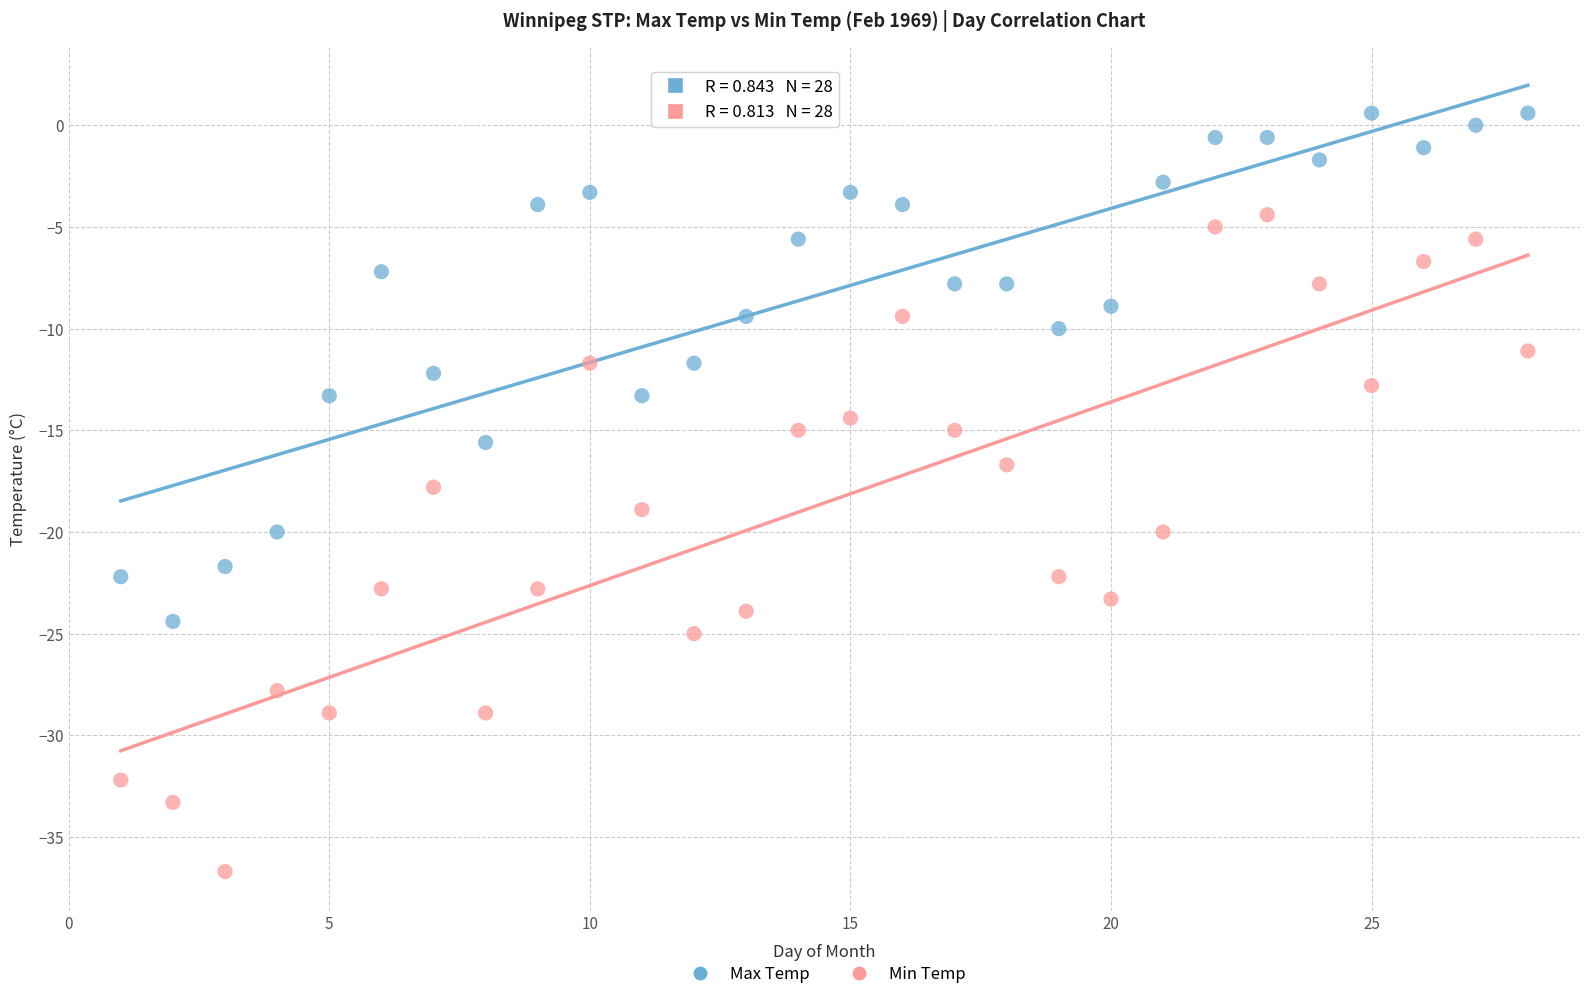

Which series reaches the minimum Y coordinate?

Min Temp